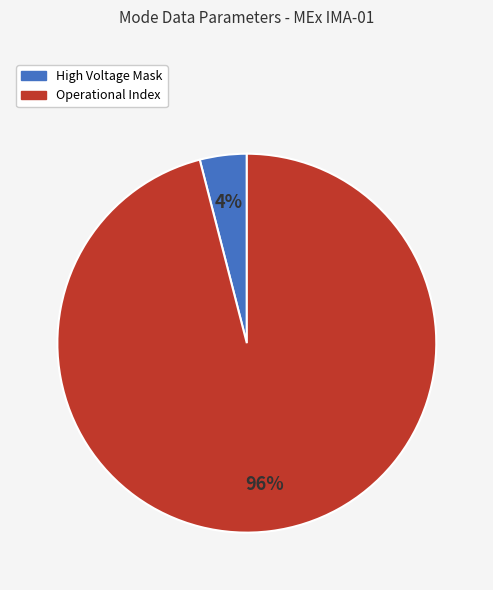

How many slices are in this pie chart?

2